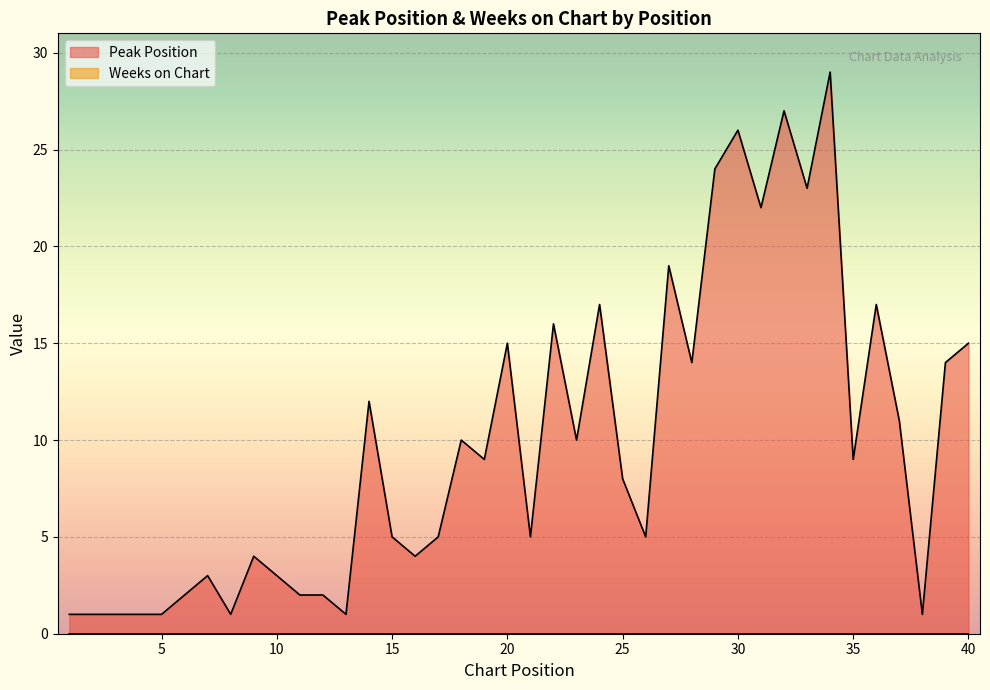

Between 33 and 6, which is larger?

33